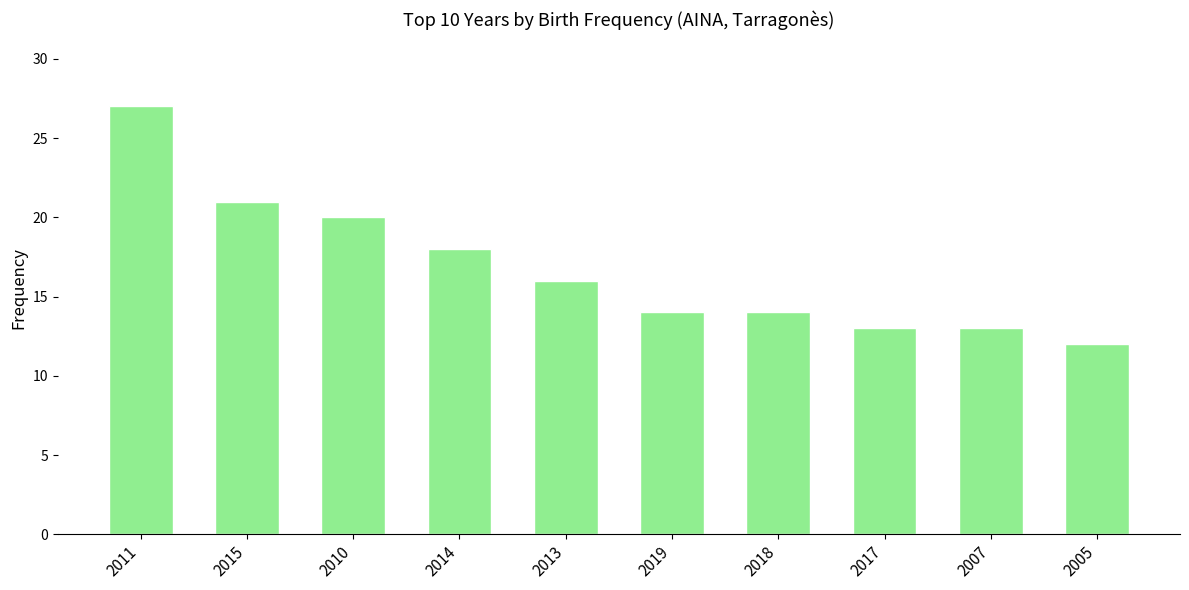

Reading left to right, extract all data points from this chart.

2011=27	2015=21	2010=20	2014=18	2013=16	2019=14	2018=14	2017=13	2007=13	2005=12